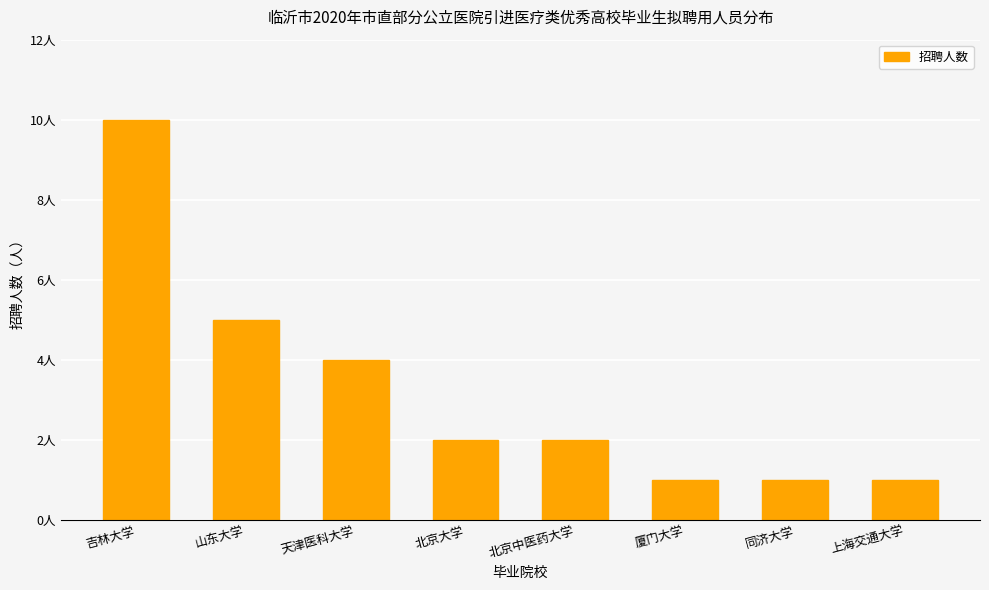

Are the bars horizontal?

No